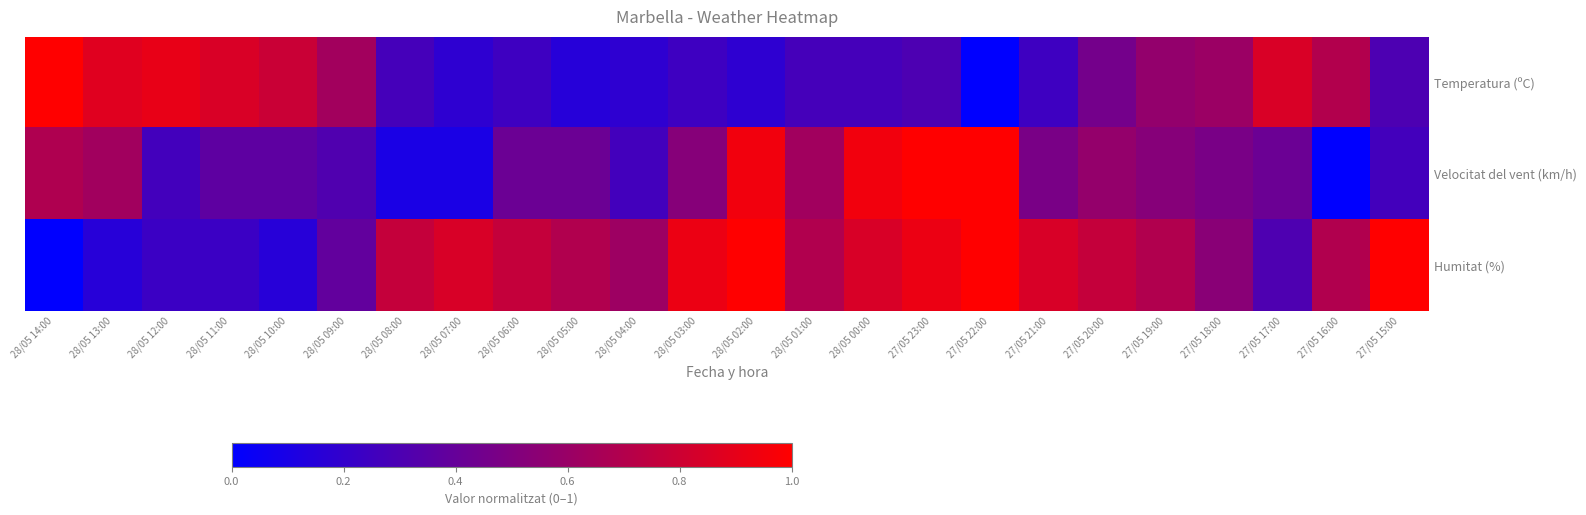

Which has a higher value, 28/05 10:00 or 28/05 07:00?

28/05 10:00